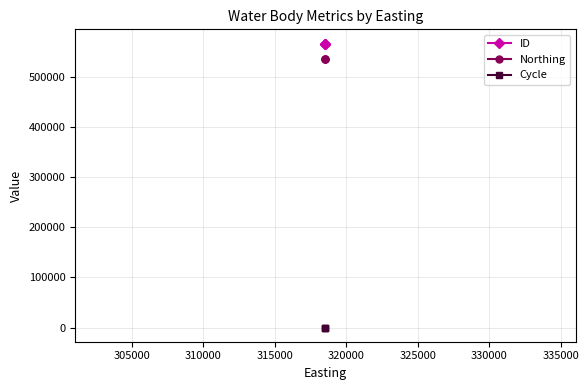

What is the smallest value displayed?

3